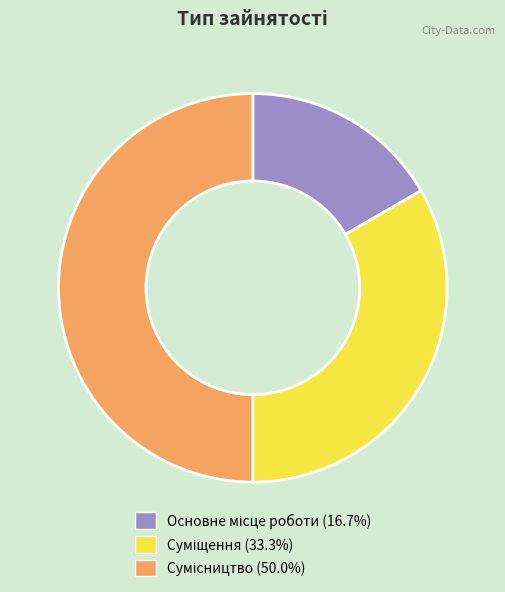

How many slices are in this pie chart?

3